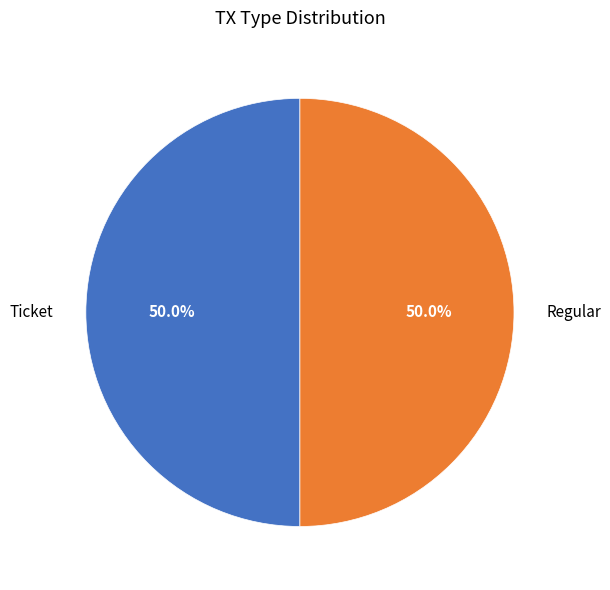

Combined, do Ticket and Regular account for over 50%?

Yes